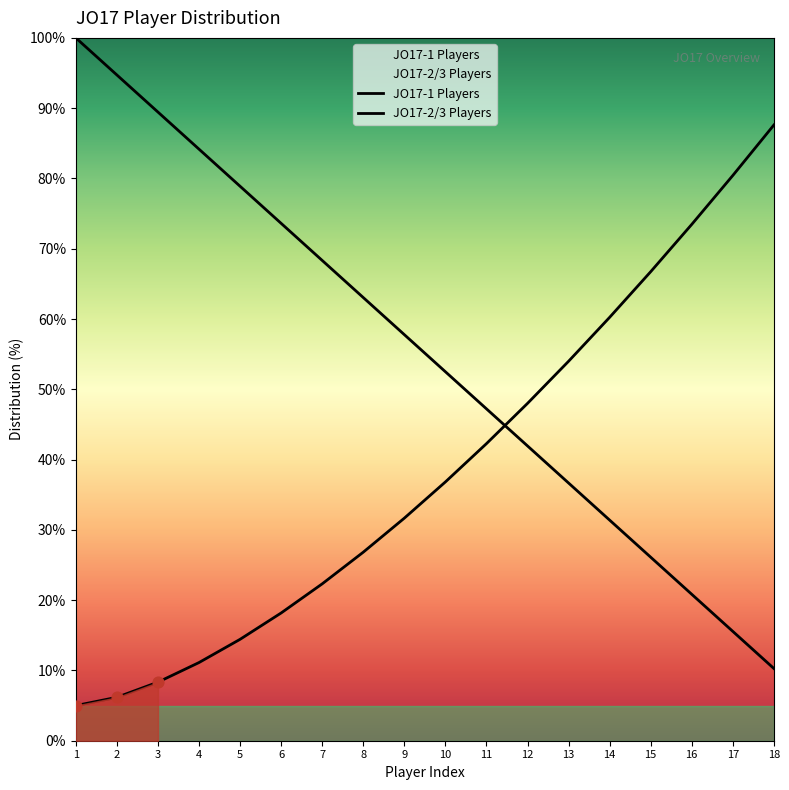

Is the value of JO17-1 Players at 4 greater than the value of JO17-2/3 Players at 4?

Yes